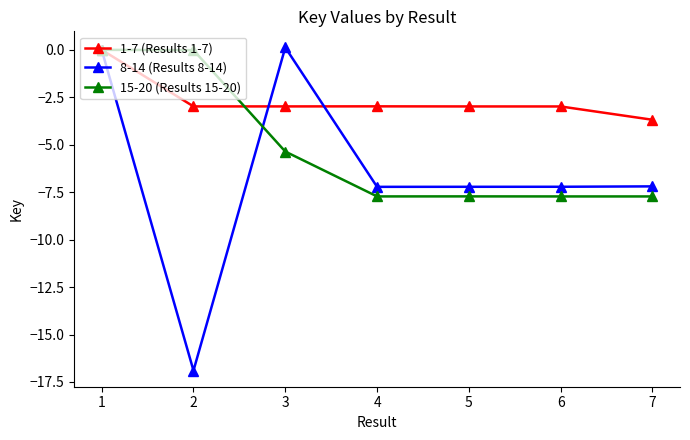

Which series has the largest total across all categories?

1-7 (Results 1-7)